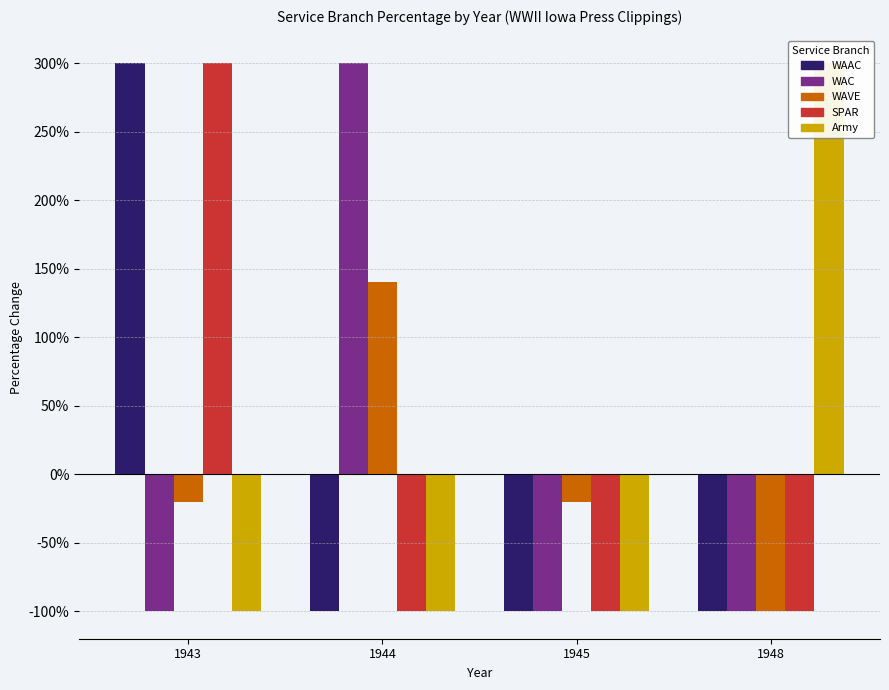

Reading left to right, list all the values displayed in this chart.

WAAC: 1943=300	1944=-100	1945=-100	1948=-100
WAC: 1943=-100	1944=300	1945=-100	1948=-100
WAVE: 1943=-20	1944=140	1945=-20	1948=-100
SPAR: 1943=300	1944=-100	1945=-100	1948=-100
Army: 1943=-100	1944=-100	1945=-100	1948=300